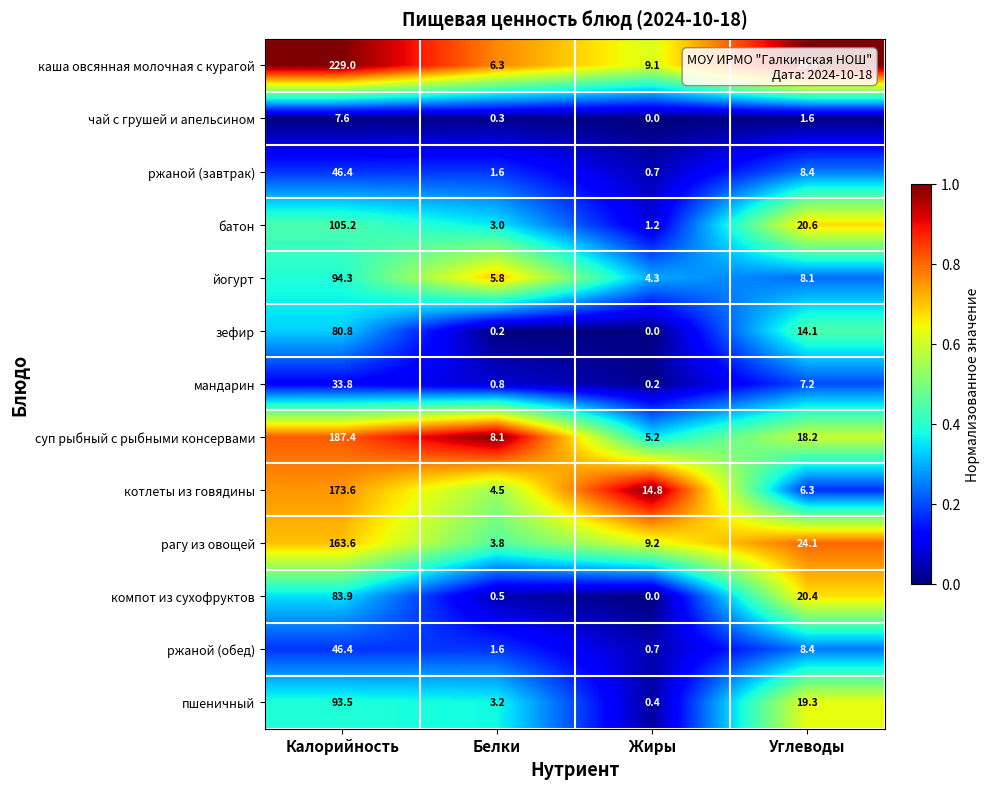

How many data points in каша овсянная молочная с курагой are above 29?

2